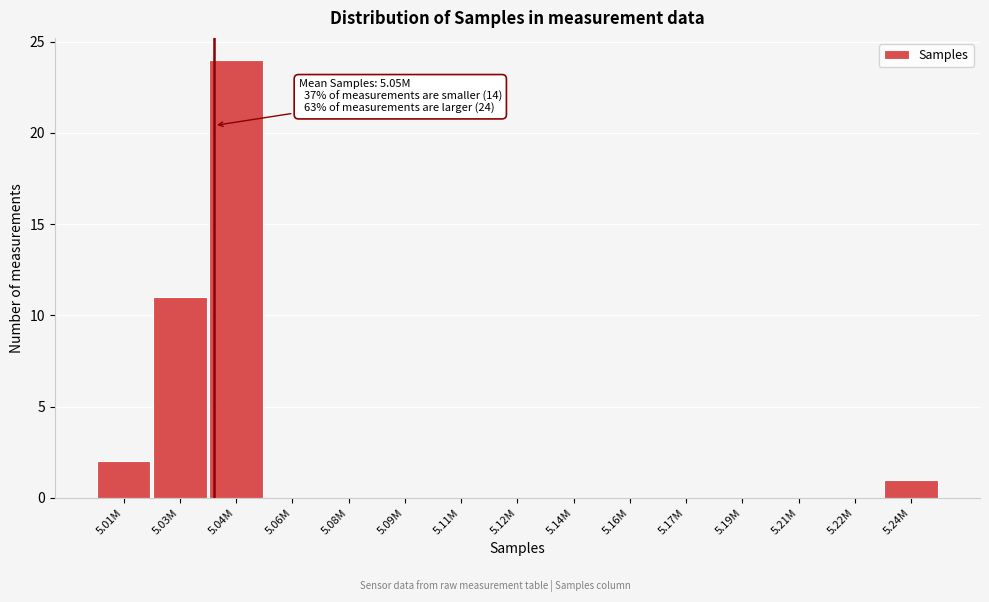

Reading left to right, what are all the values shown in this chart?

5.01M=2	5.03M=11	5.04M=24	5.06M=0	5.08M=0	5.09M=0	5.11M=0	5.12M=0	5.14M=0	5.16M=0	5.17M=0	5.19M=0	5.21M=0	5.22M=0	5.24M=1